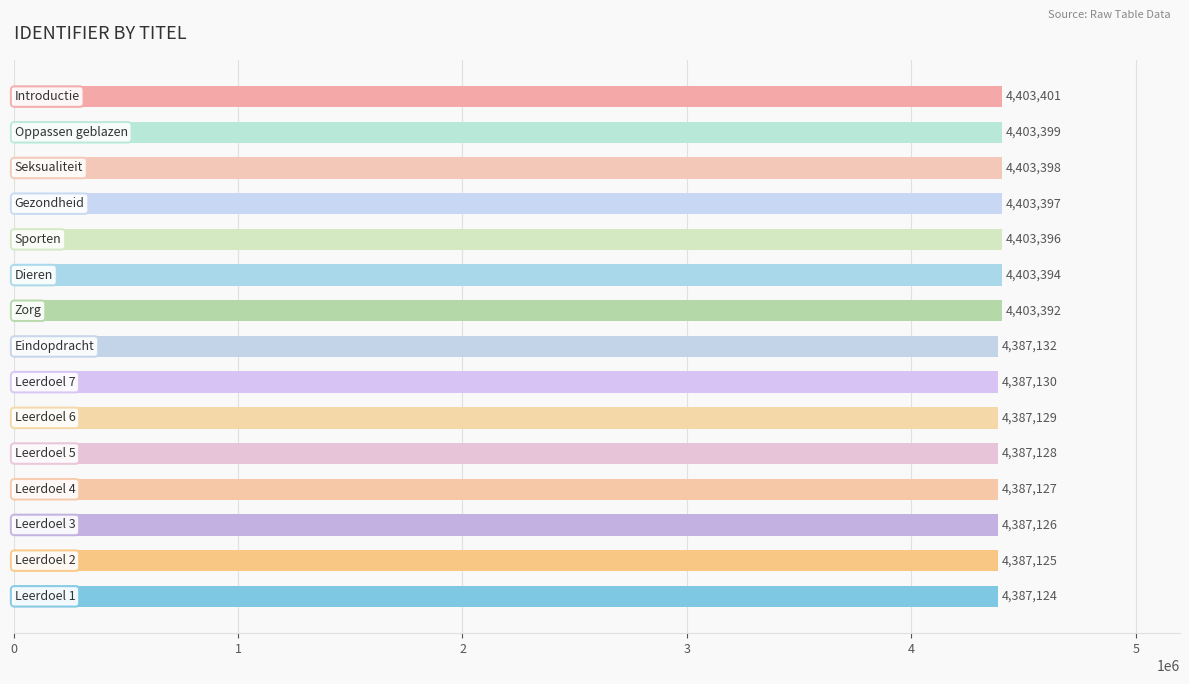

What is the average value?

4394720